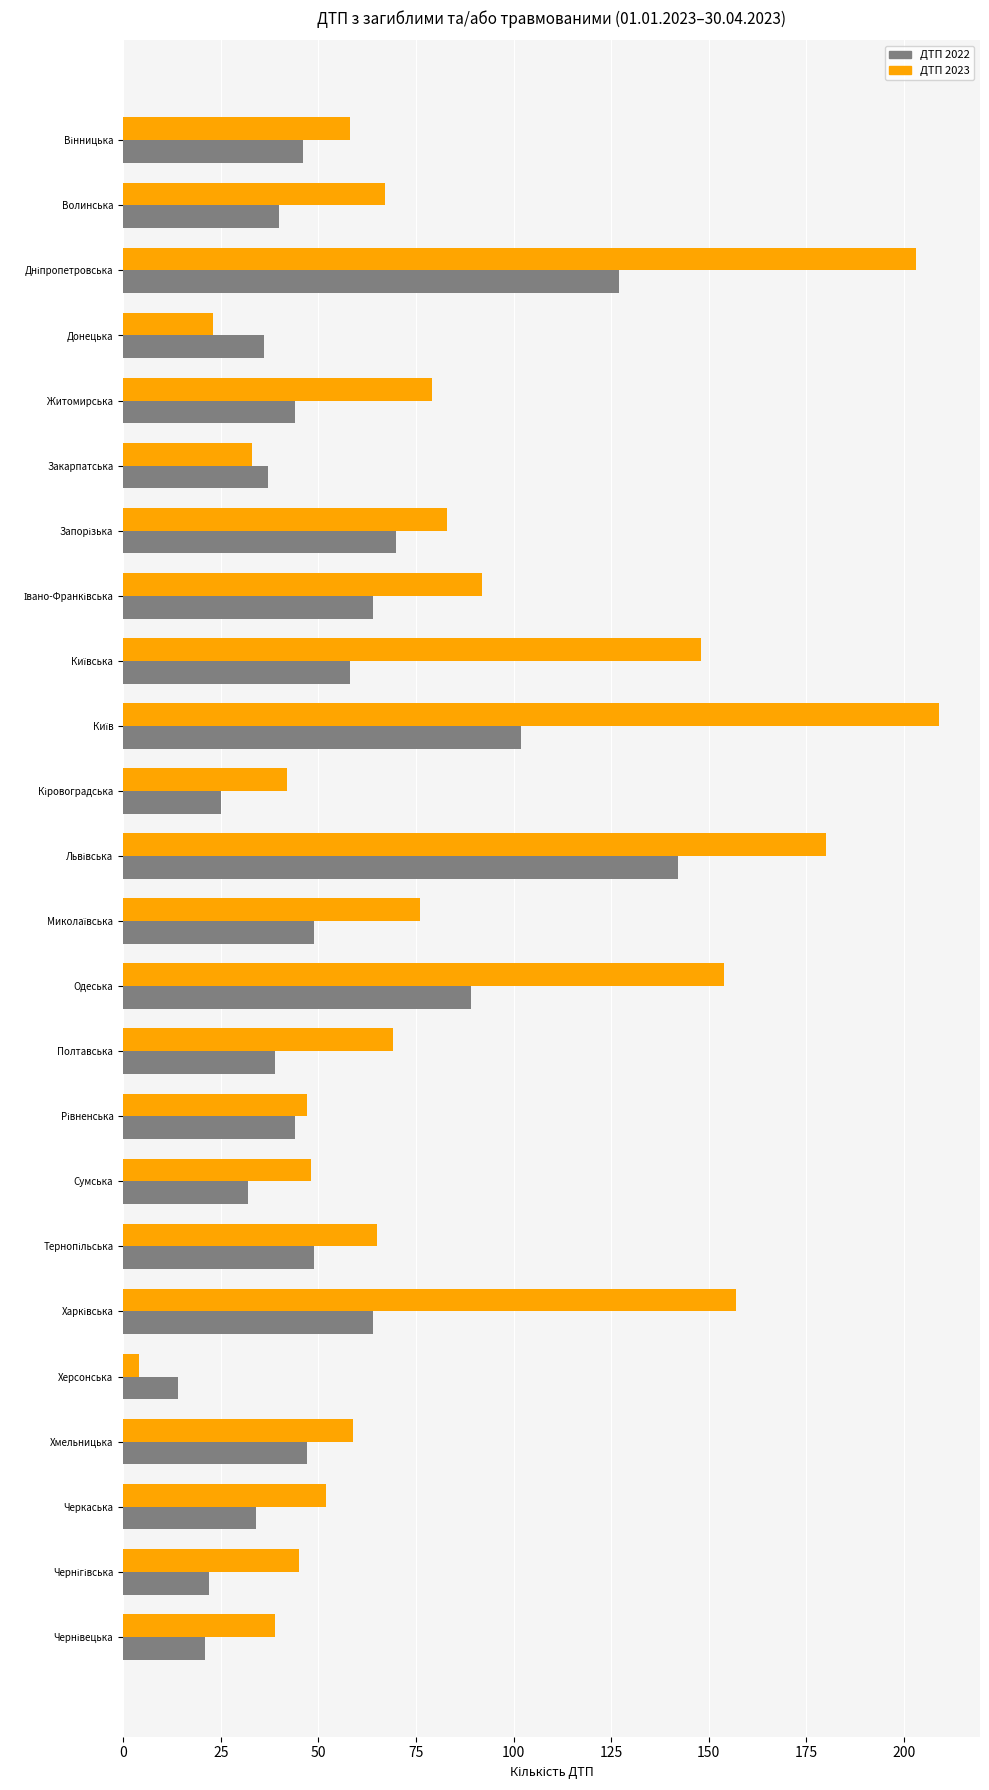

Rank the series by their maximum value, from lowest to highest.

ДТП 2022, ДТП 2023